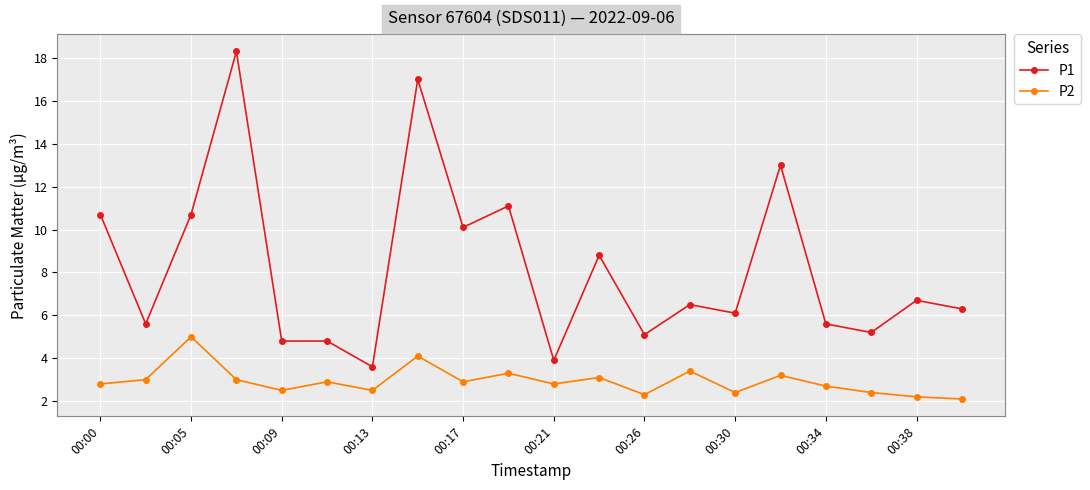

What is the value of the P1 point at the 15th from the left?

6.1